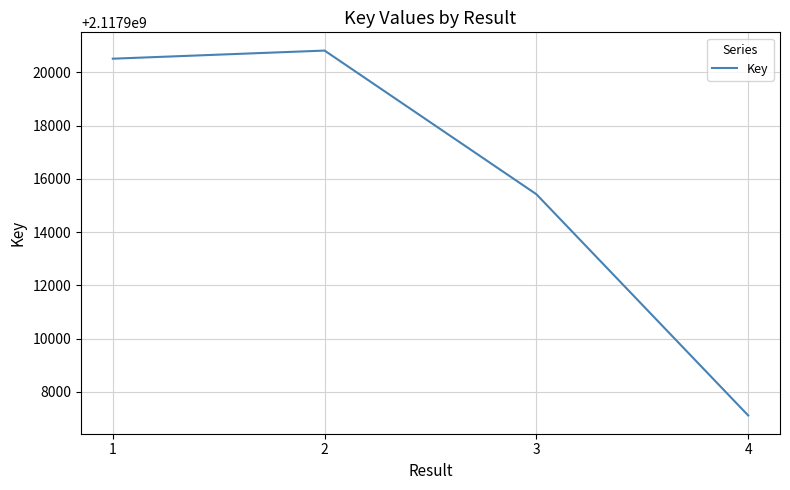

What is the minimum value shown in the chart?

2117907111